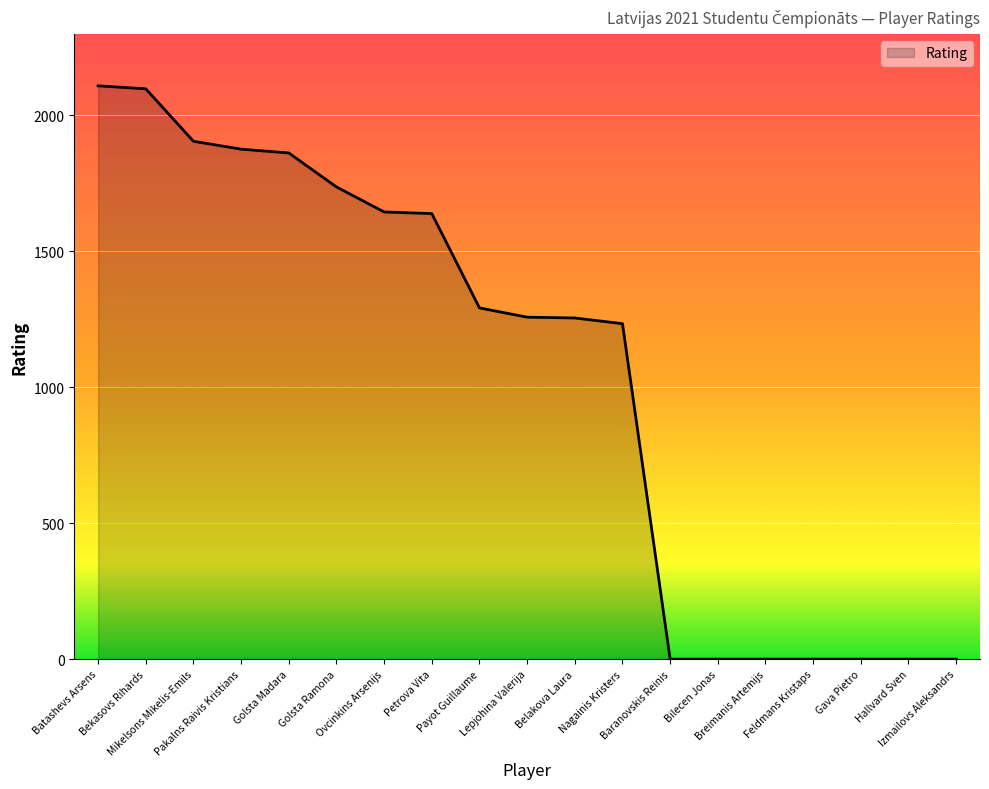

What is the greatest value displayed?

2109